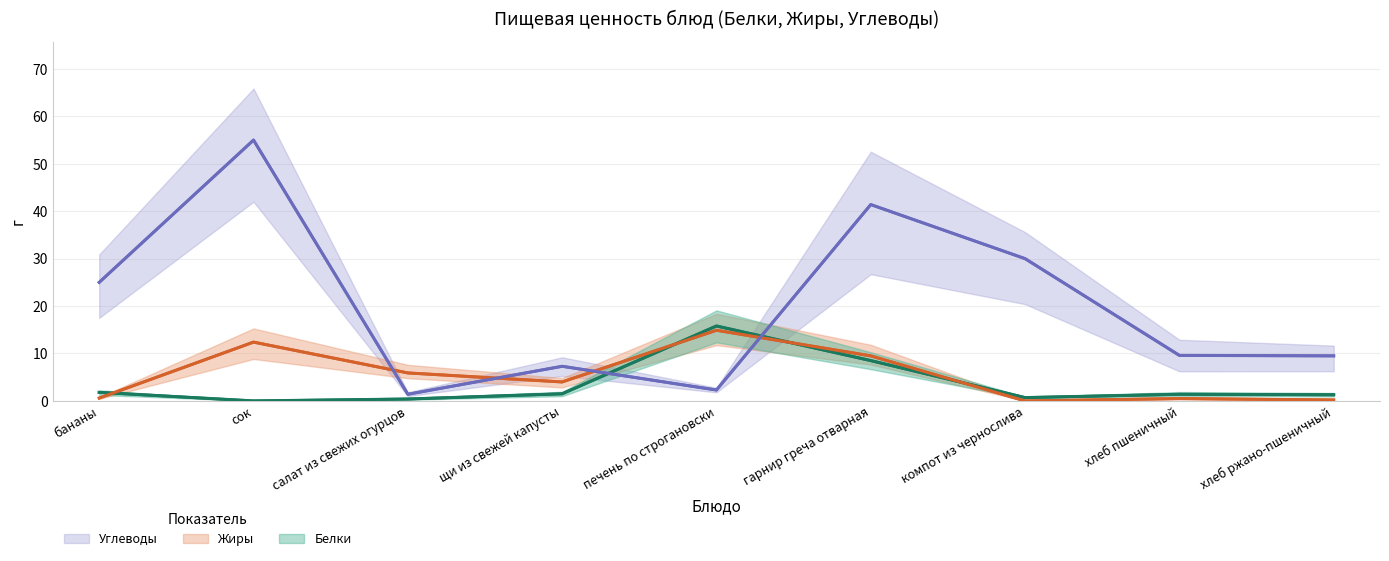

At which label does Белки reach its minimum?

сок